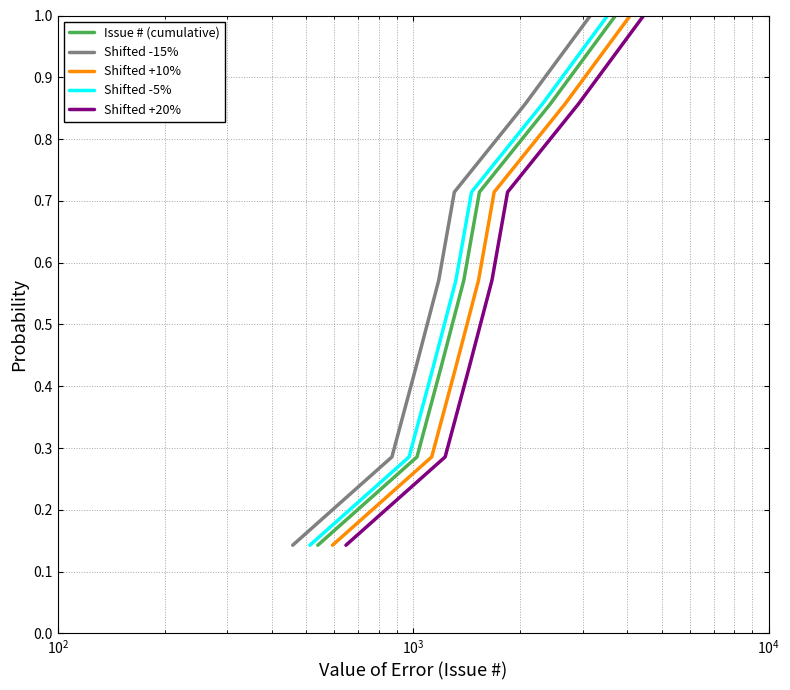

Which series has the widest spread of values?

Issue # (cumulative)